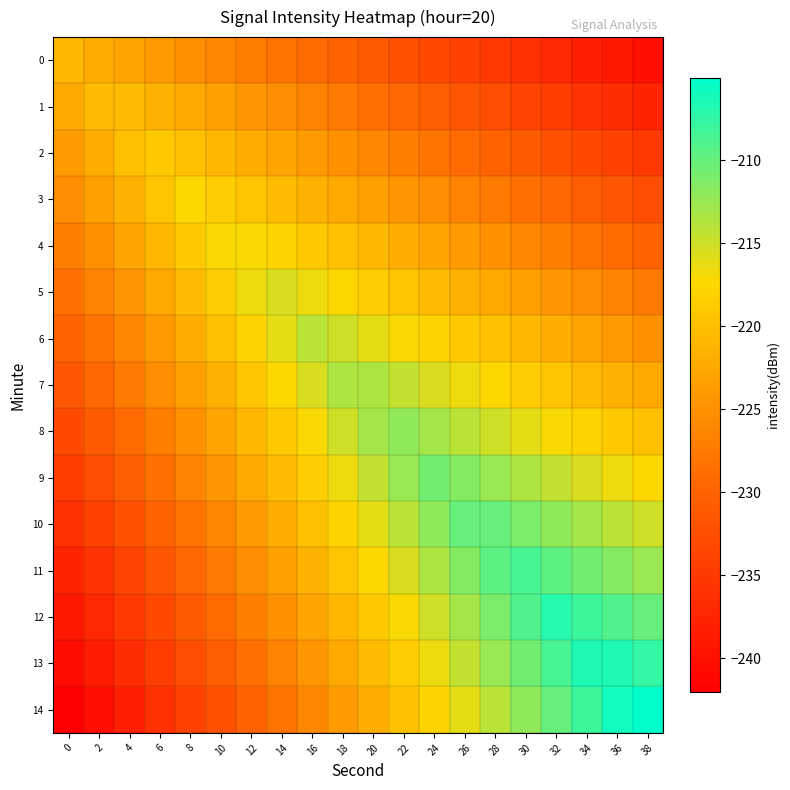

Count the number of categories in the chart.

20